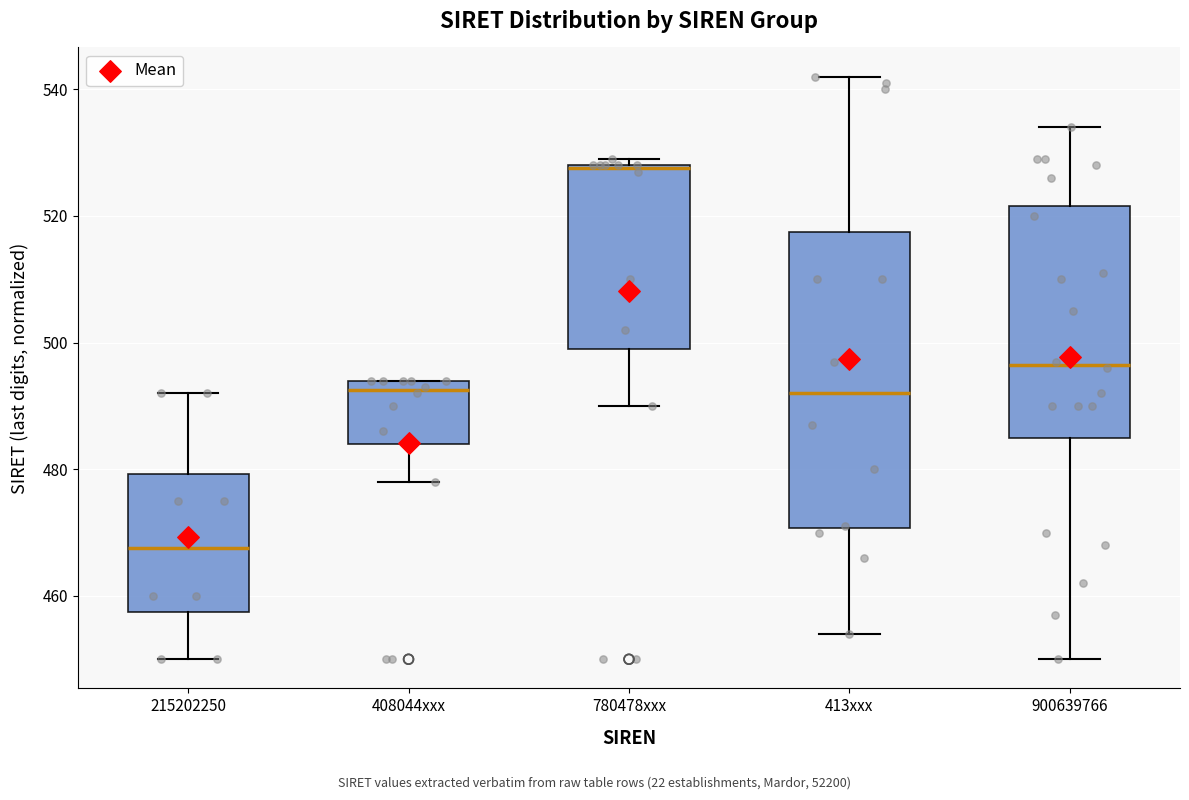

Where is the lower edge of the box for 780478xxx on the y-axis? The values are not printed on the chart, so give them approximately, as read against the axis.

500